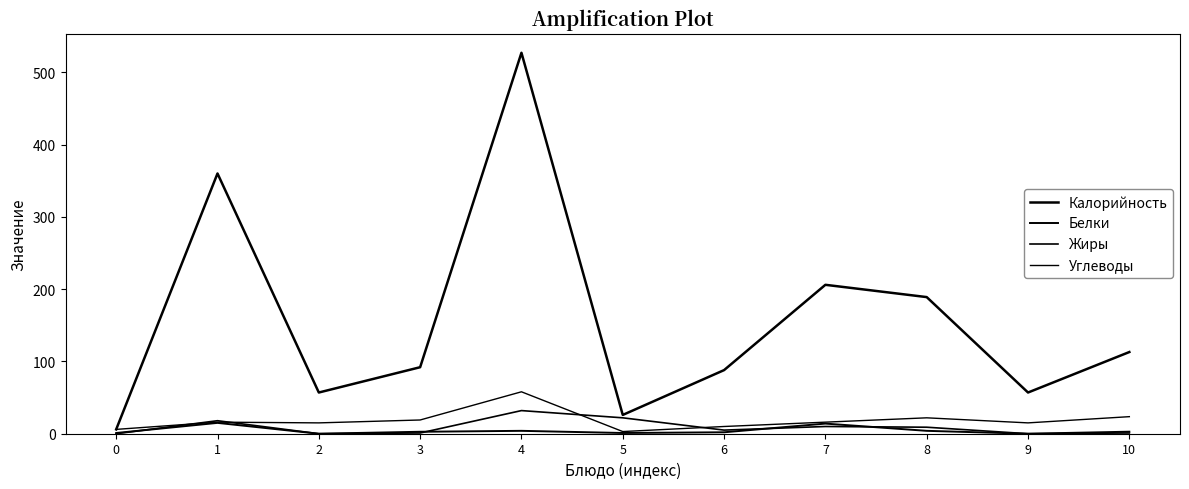

At how many categories does at least one series exceed 82?

7